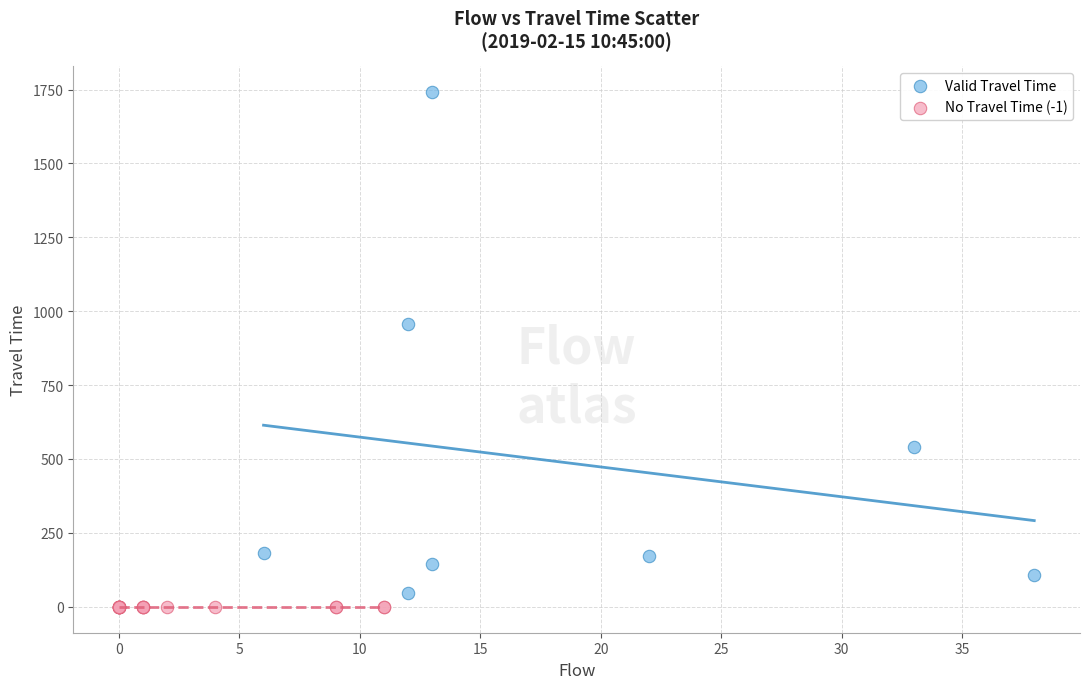

Which series contains the highest Y value?

Valid Travel Time